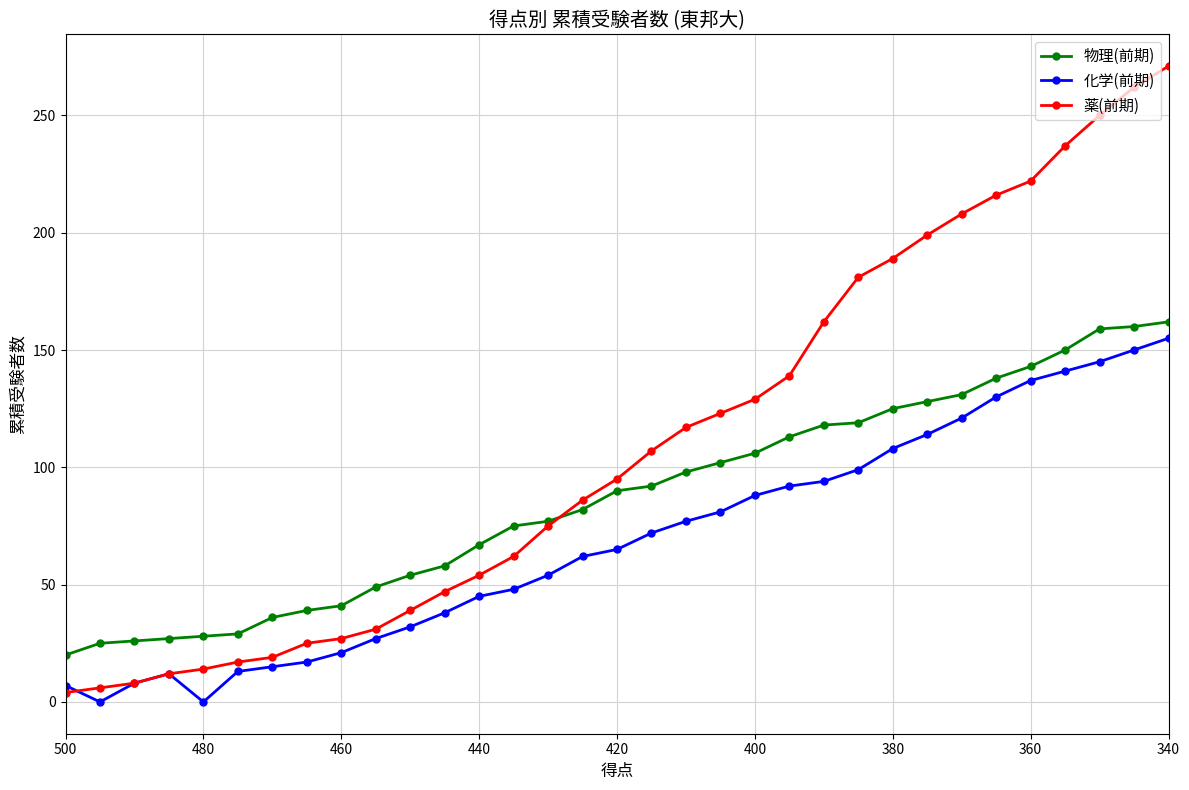

Which series has the largest total across all categories?

薬(前期)